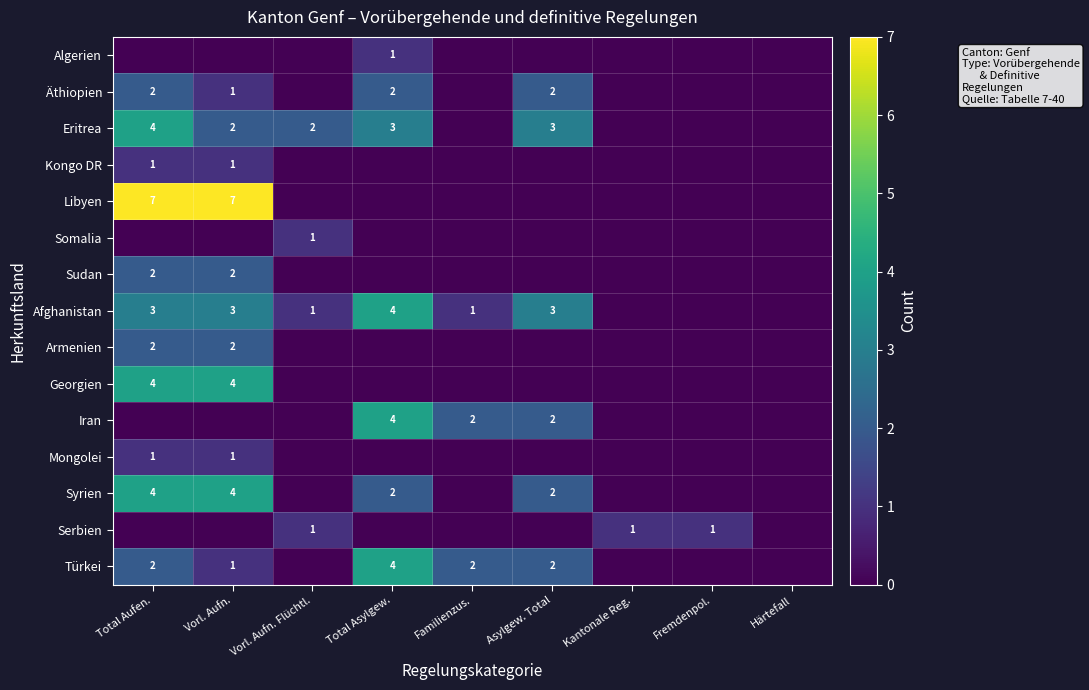

The value of Sudan at Total Aufen. is 1. True or false?

False